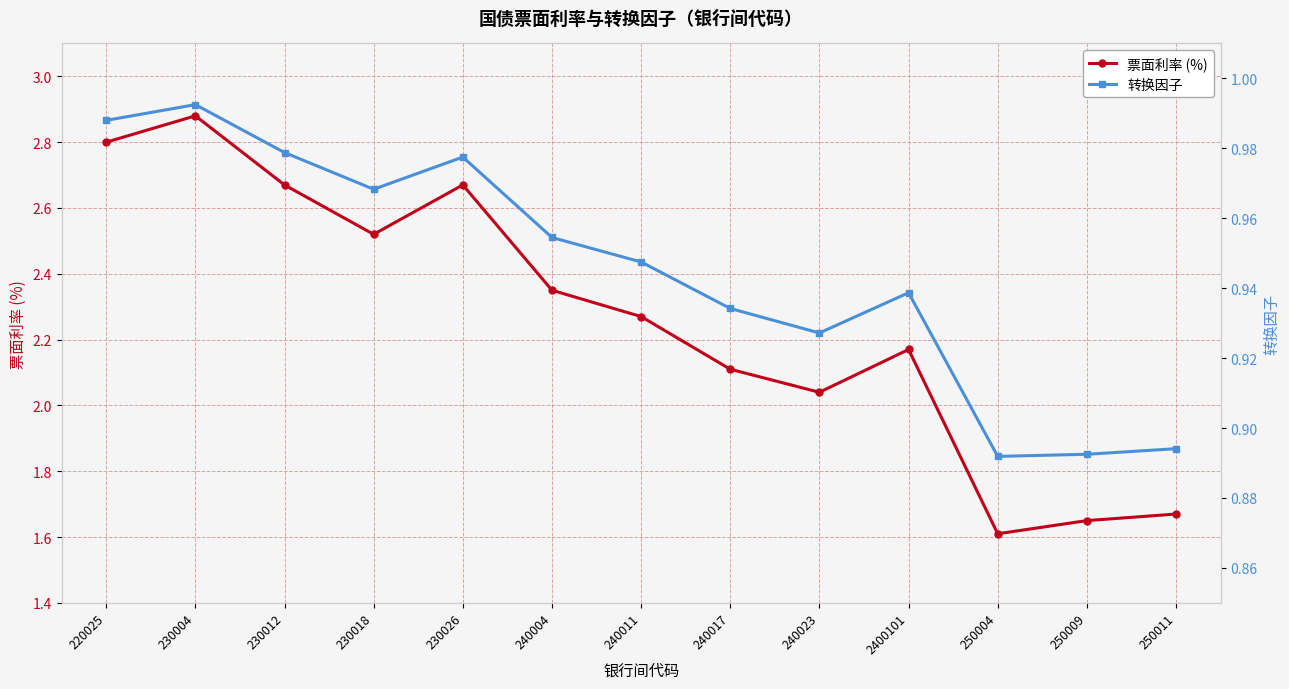

Does the chart display data point markers on the line(s)?

Yes